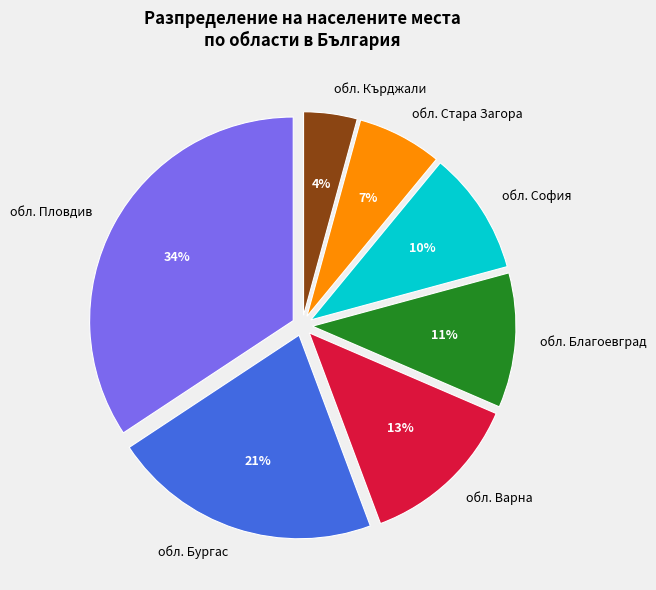

Is there a majority slice in this chart?

No